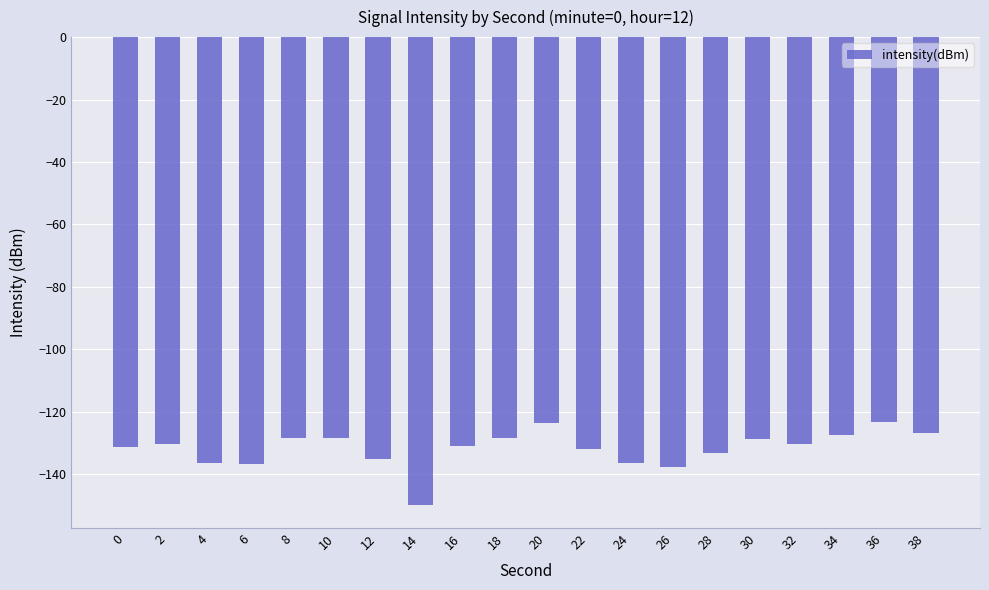

What is the maximum value shown in the chart?

-123.2